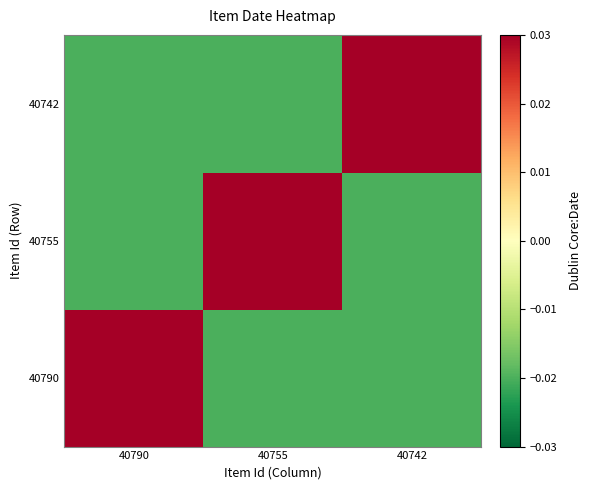

Which series has the largest total across all categories?

40790